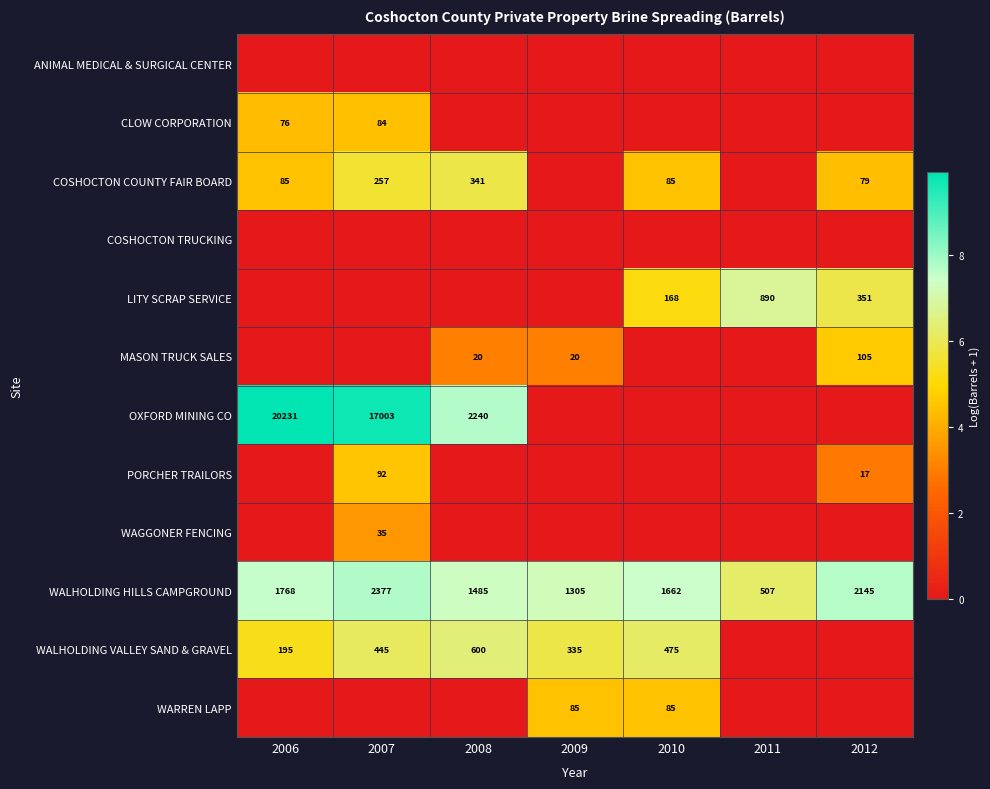

Count the number of categories in the chart.

7